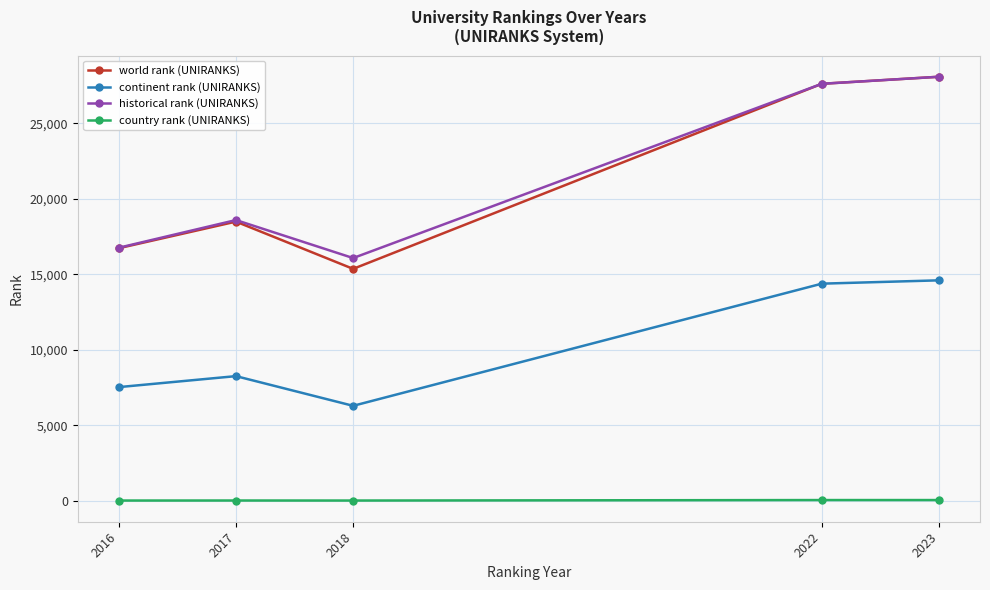

Which series has the widest spread of values?

world rank (UNIRANKS)